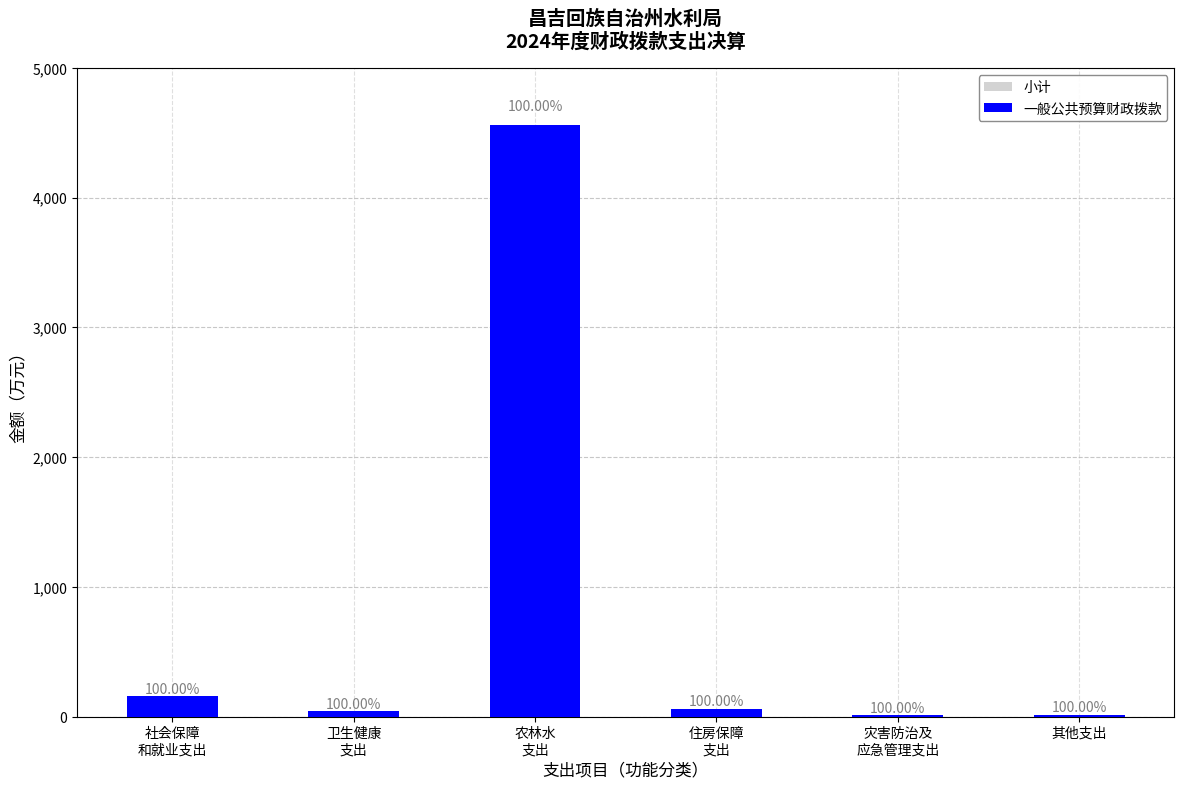

What is the sum of all 一般公共预算财政拨款 values?

4836.0